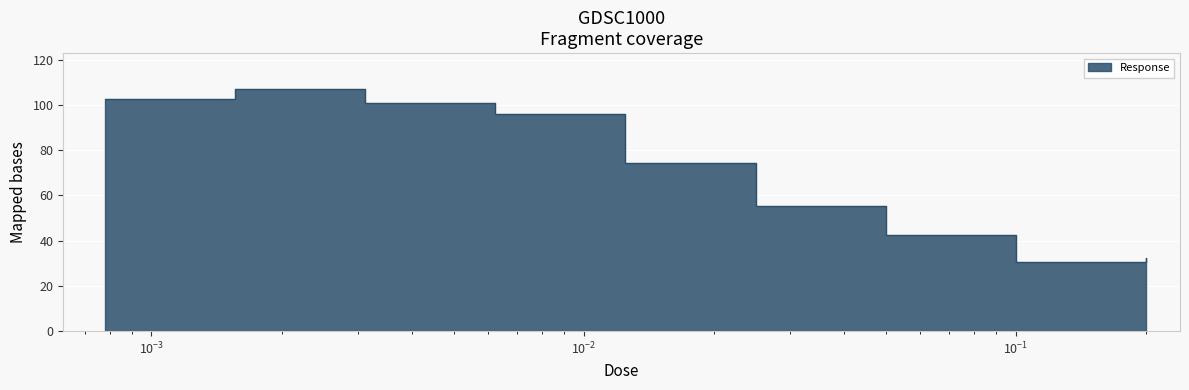

Rank the categories by value from lowest to highest.

0.1, 0.2, 0.05, 0.025, 0.0125, 0.00625, 0.003125, 0.00078125, 0.0015625